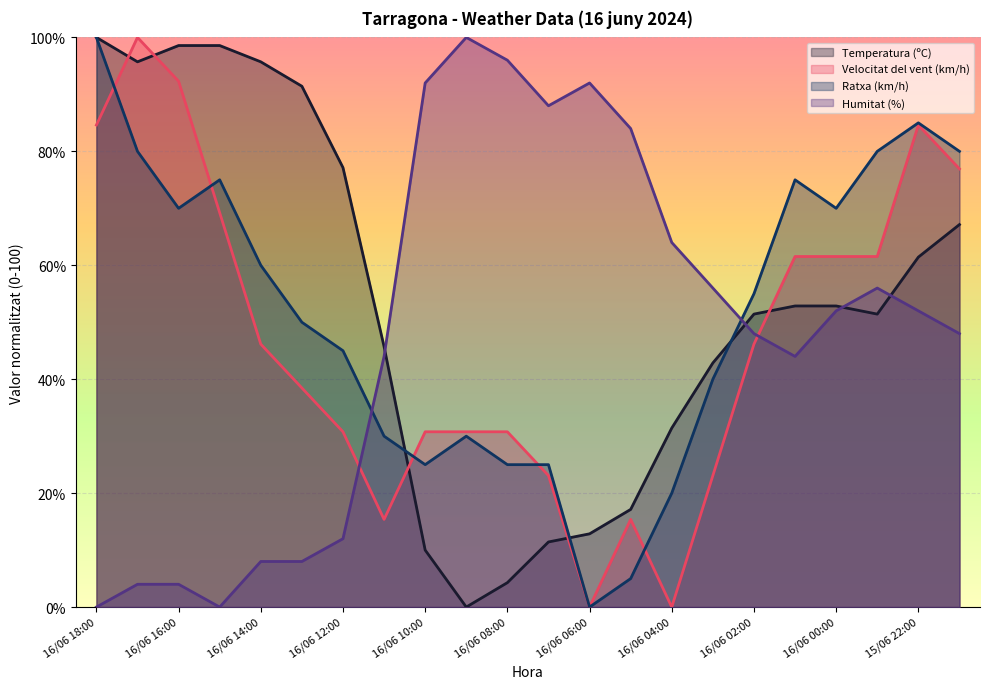

Read the Temperatura (ºC) value at 16/06 17:00.

95.7